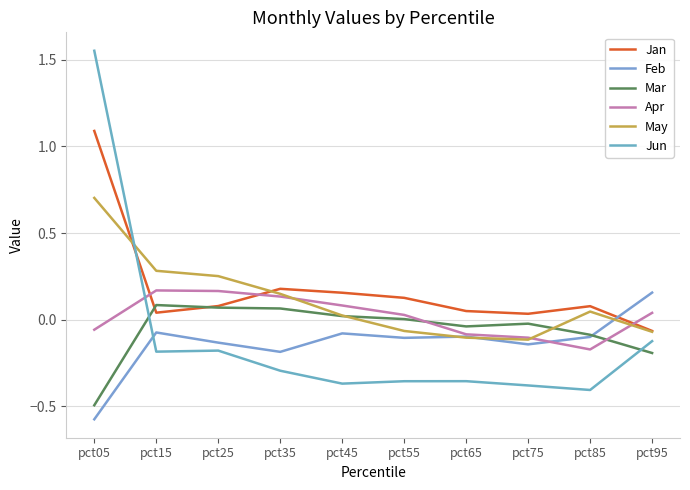

What are all the series names shown in the legend?

Jan, Feb, Mar, Apr, May, Jun